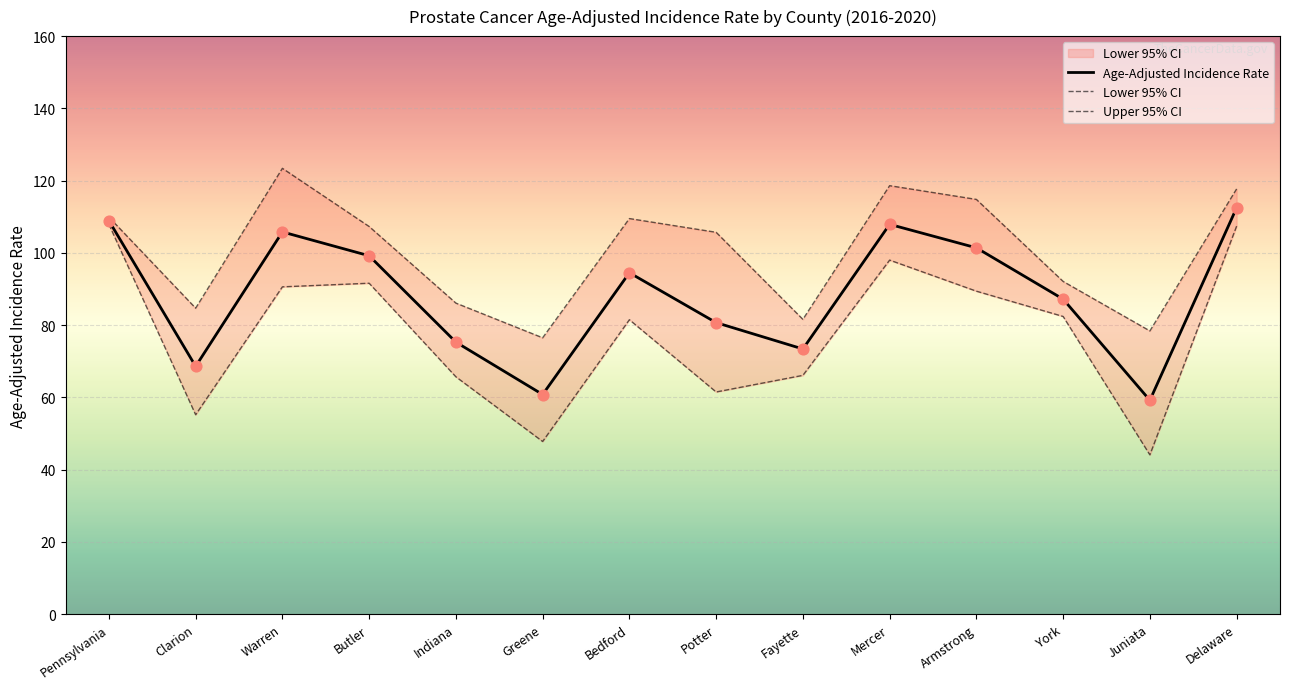

At how many categories does at least one series exceed 47?

14